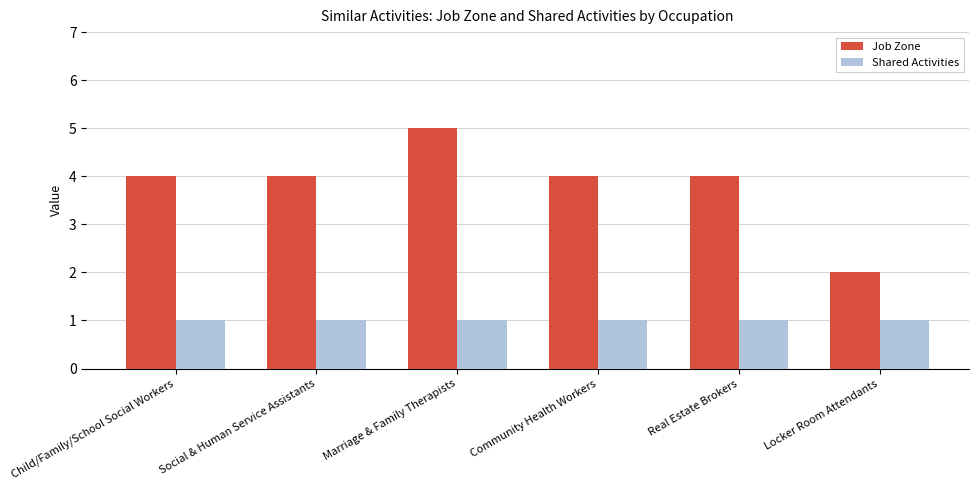

The Shared Activities series shows 1 at Community Health Workers. True or false?

True